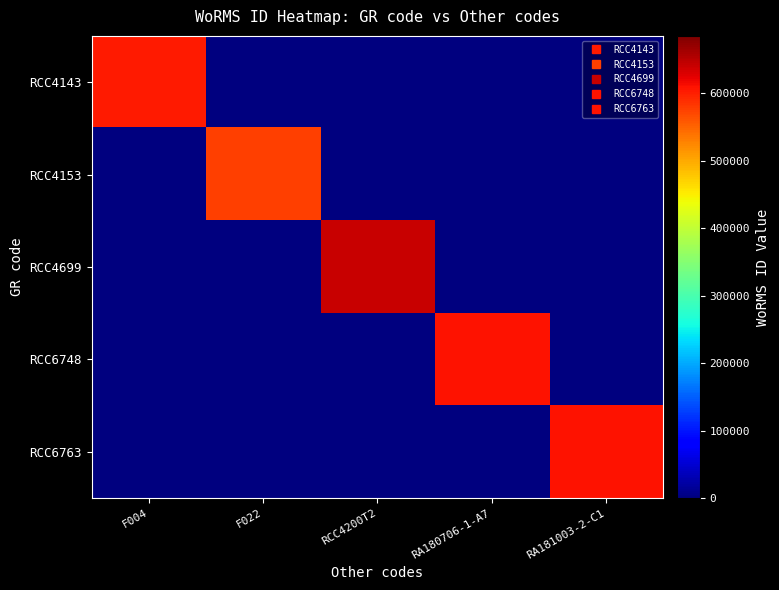

Which series has the largest total across all categories?

RCC4699